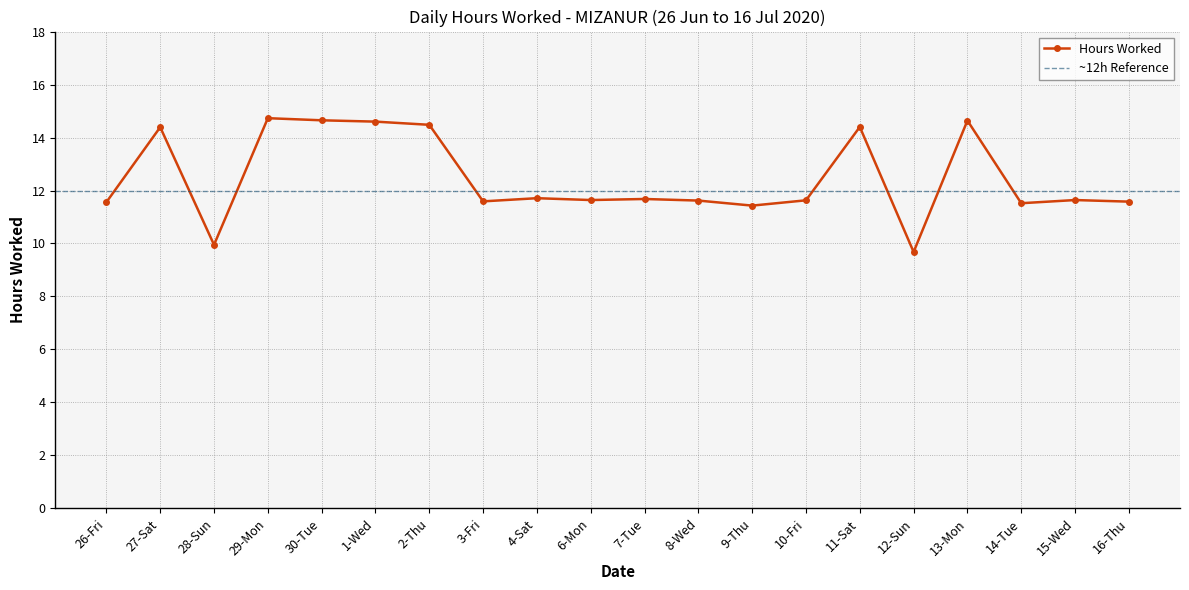

How many categories are shown in the chart?

20